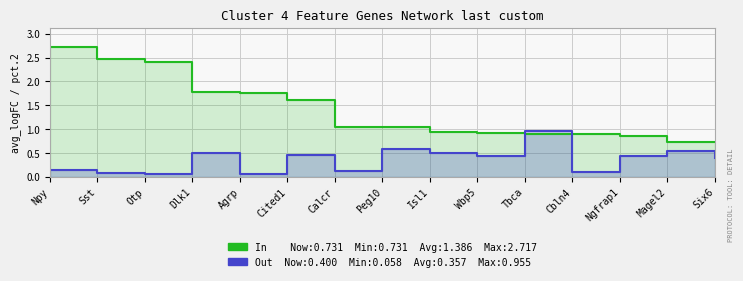

Is the value of Out (pct.2) at Tbca greater than the value of In (avg_logFC) at Tbca?

Yes